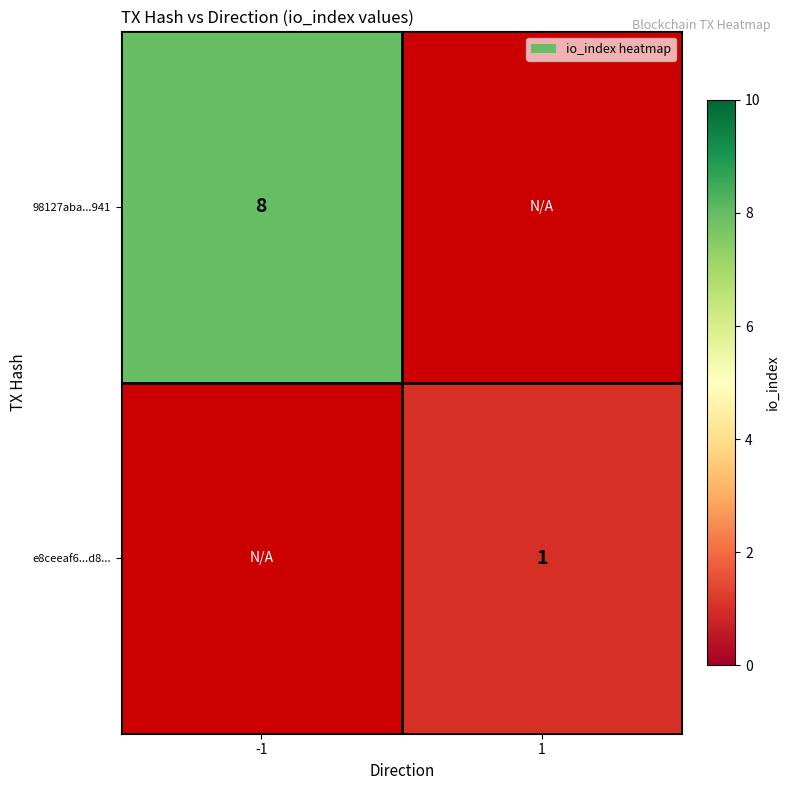

True or false: e8ceeaf6...d8... has a value of 1.5 at 1.

False